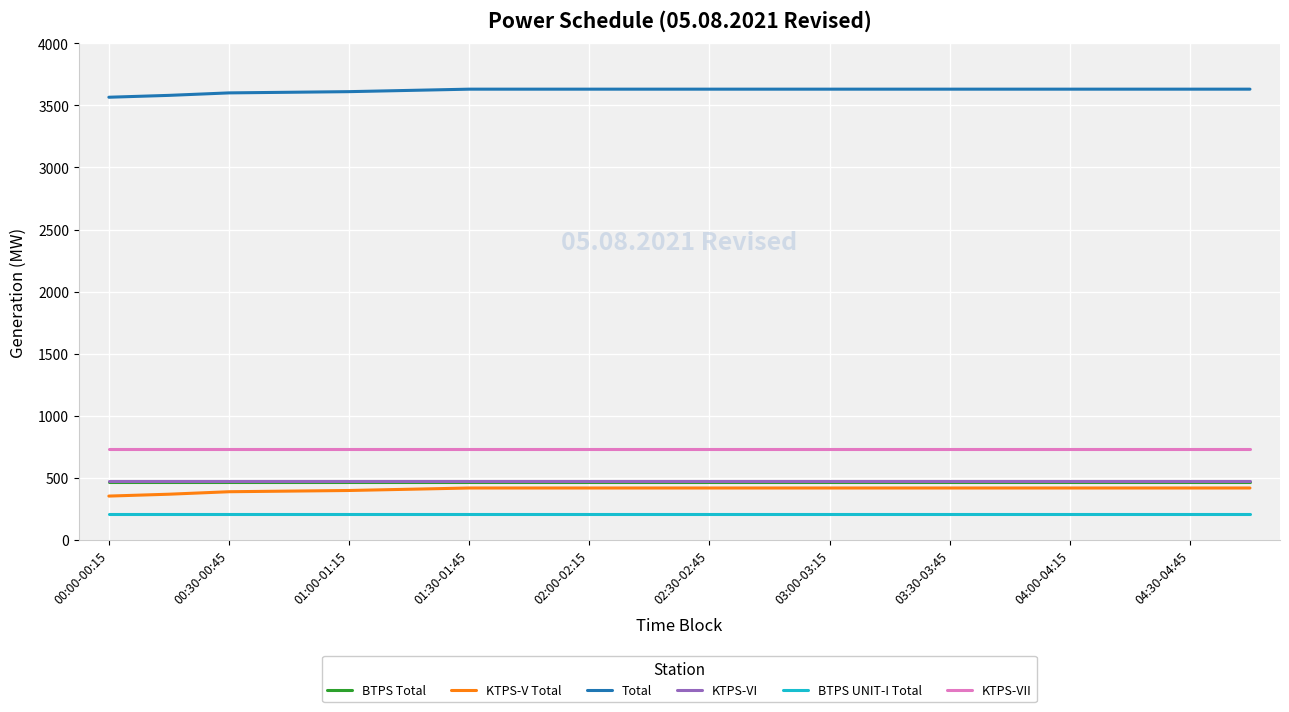

True or false: KTPS-VI and KTPS-V Total cross at least once.

False